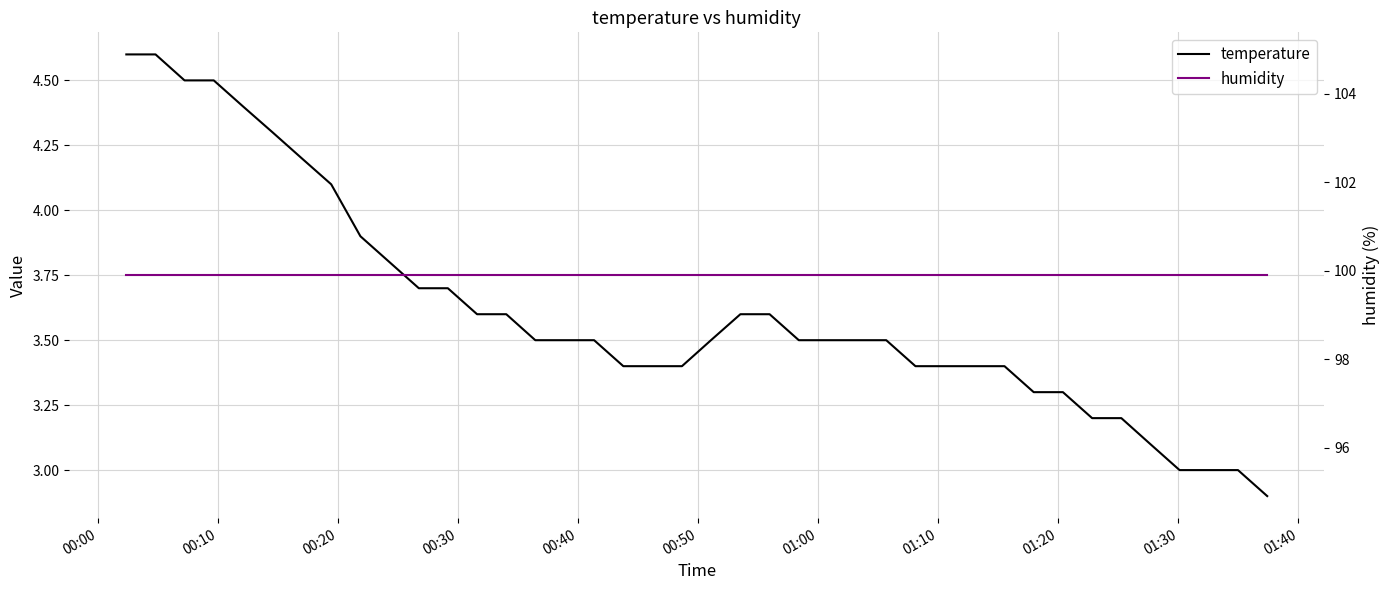

Reading left to right, list all the values displayed in this chart.

temperature: 4.6	4.6	4.5	4.5	4.4	4.3	4.2	4.1	3.9	3.8	3.7	3.7	3.6	3.6	3.5	3.5	3.5	3.4	3.4	3.4	3.5	3.6	3.6	3.5	3.5	3.5	3.5	3.4	3.4	3.4	3.4	3.3	3.3	3.2	3.2	3.1	3.0	3.0	3.0	2.9
humidity: 99.9	99.9	99.9	99.9	99.9	99.9	99.9	99.9	99.9	99.9	99.9	99.9	99.9	99.9	99.9	99.9	99.9	99.9	99.9	99.9	99.9	99.9	99.9	99.9	99.9	99.9	99.9	99.9	99.9	99.9	99.9	99.9	99.9	99.9	99.9	99.9	99.9	99.9	99.9	99.9